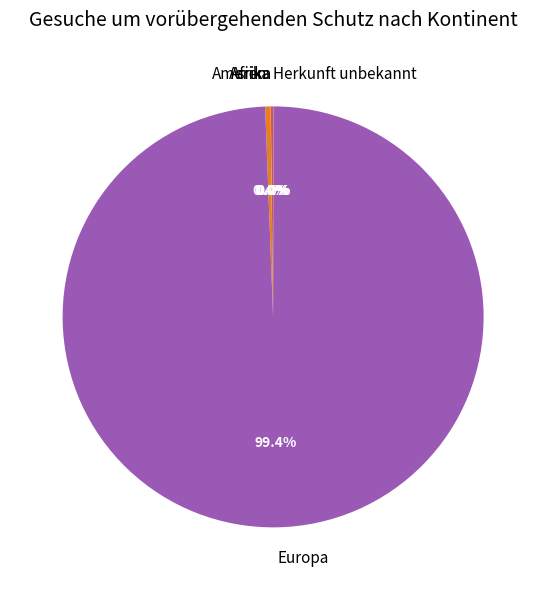

Which category accounts for the majority?

Europa